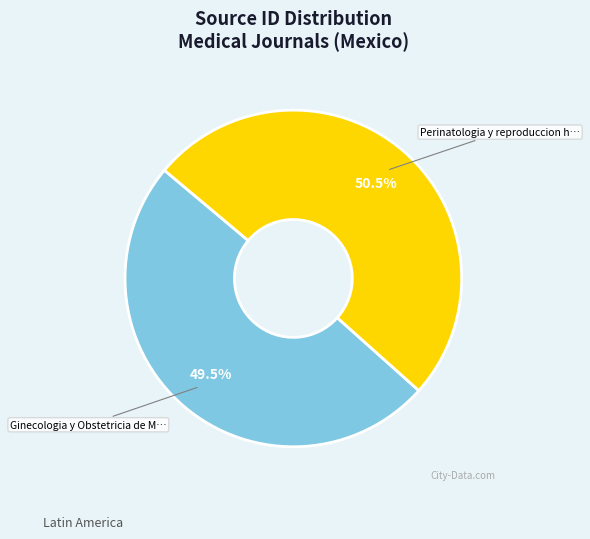

Is there any slice that represents more than half of the pie?

Yes